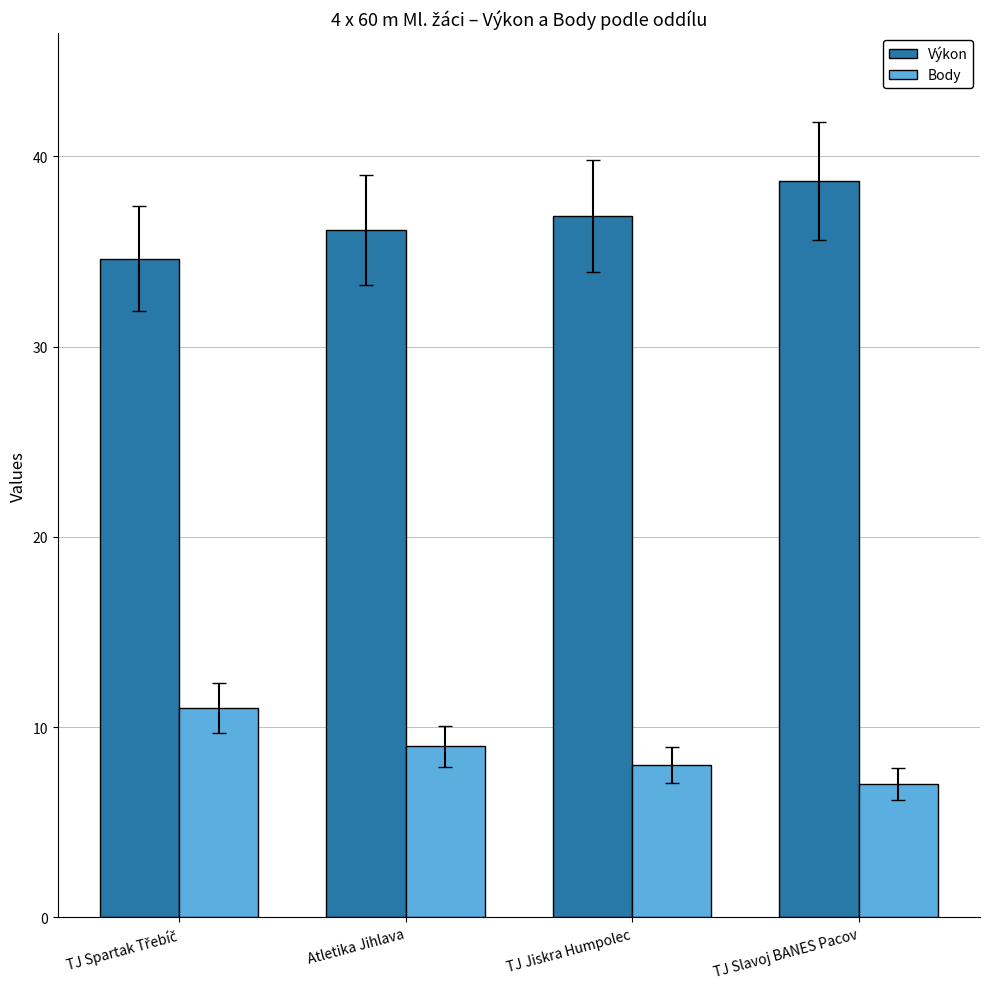

How many data points in Body are less than 9?

2